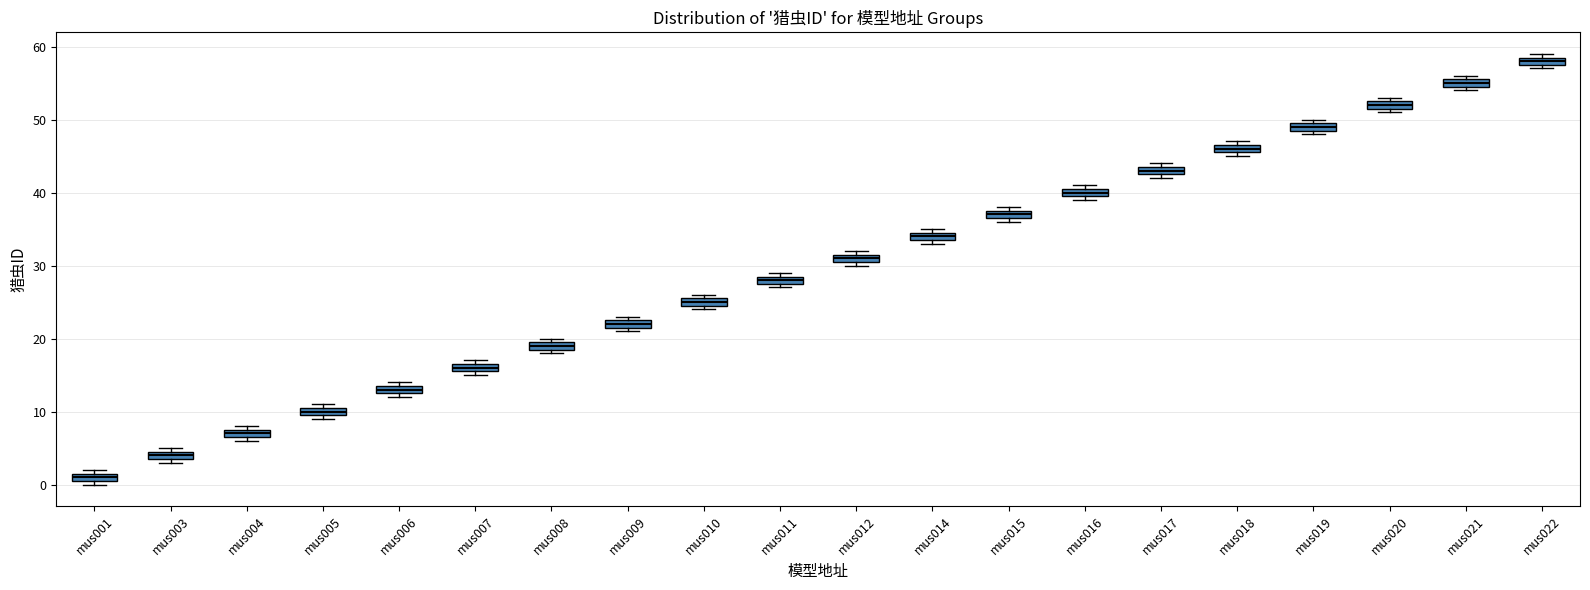

Which box's median line is the lowest?

mus001